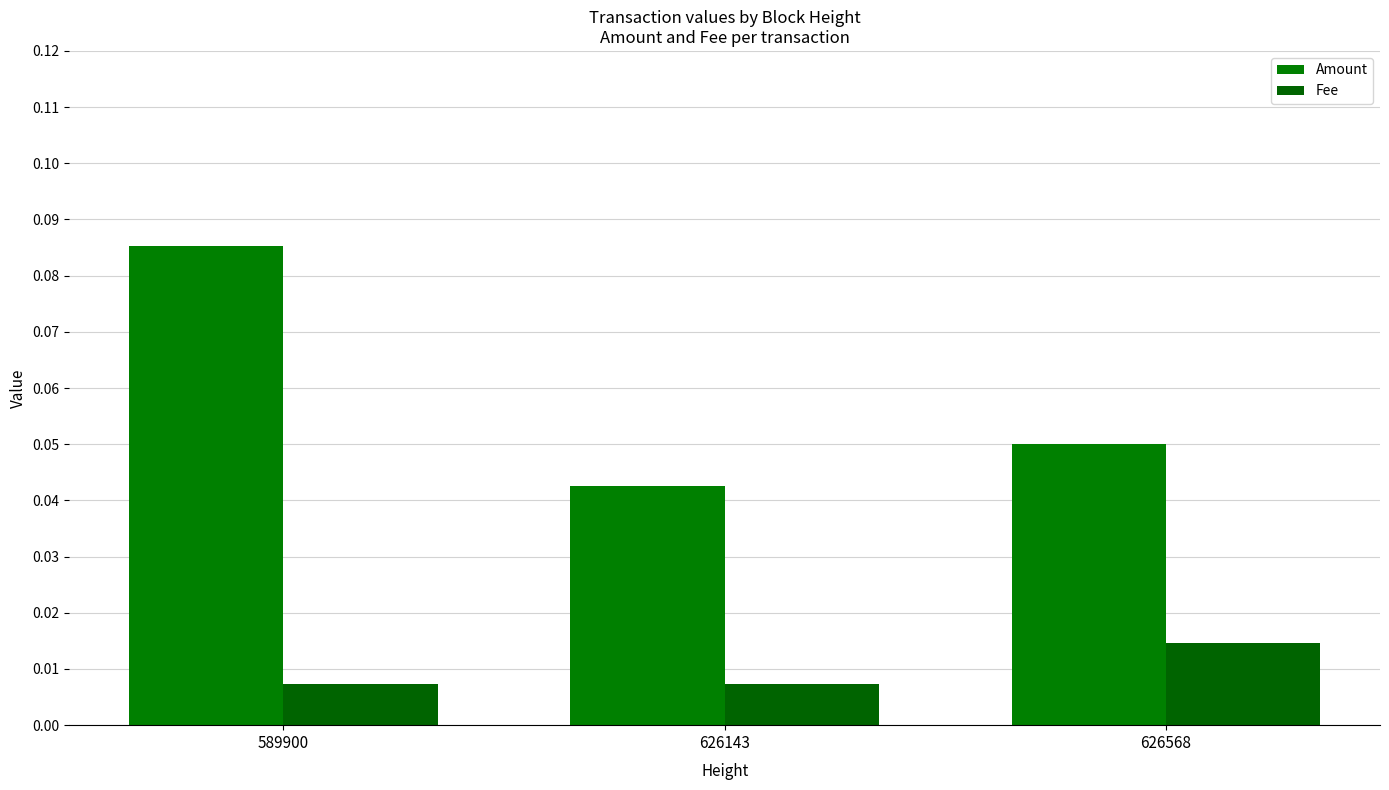

How many Amount values are between 0 and 1?

3